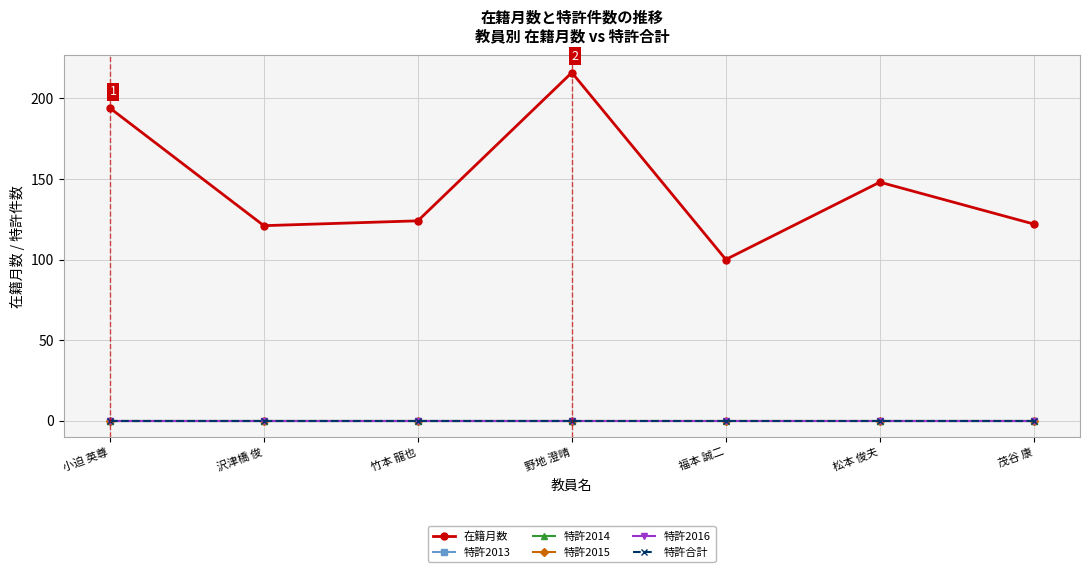

At how many categories does at least one series exceed 87?

7